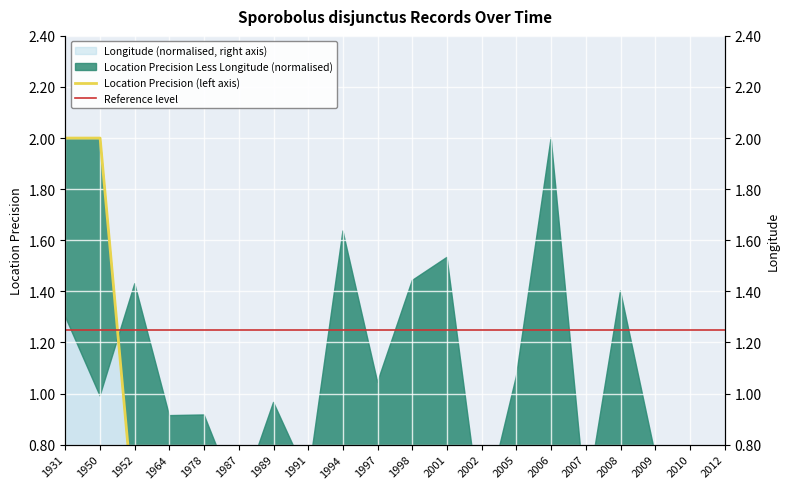

Does the chart display data point markers on the line(s)?

No